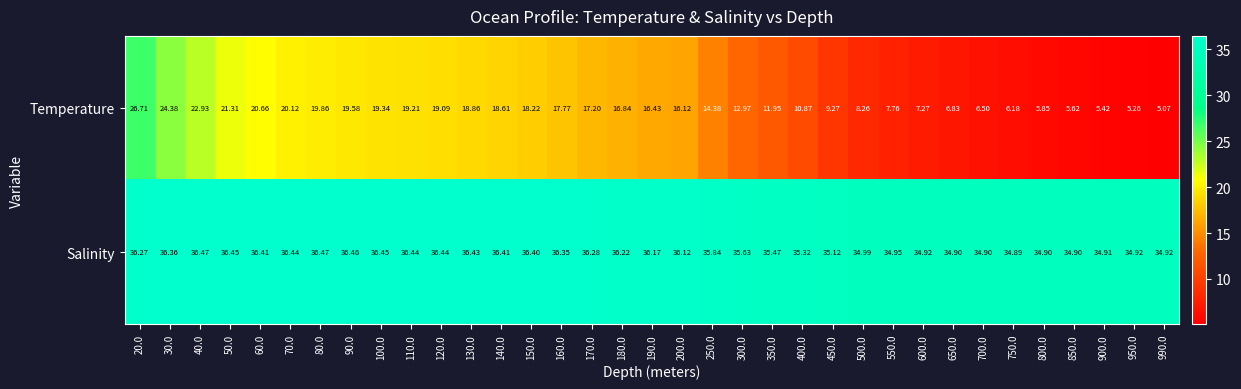

Is the value of Salinity at 990.0 greater than the value of Temperature at 450.0?

Yes